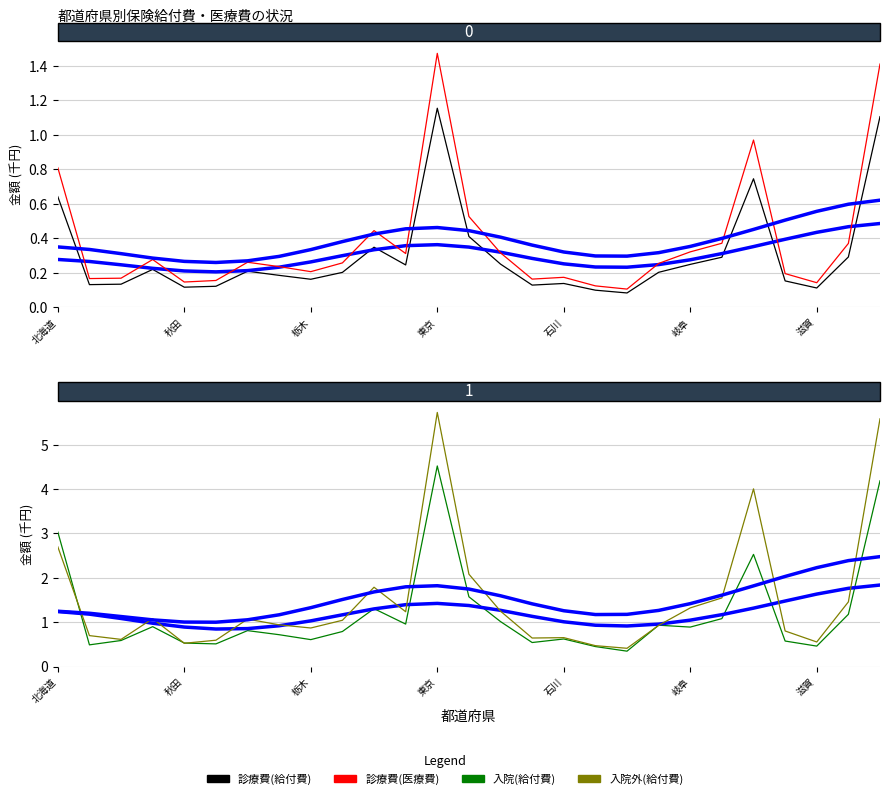

True or false: 入院(給付費) and 診療費(医療費) cross at least once.

False